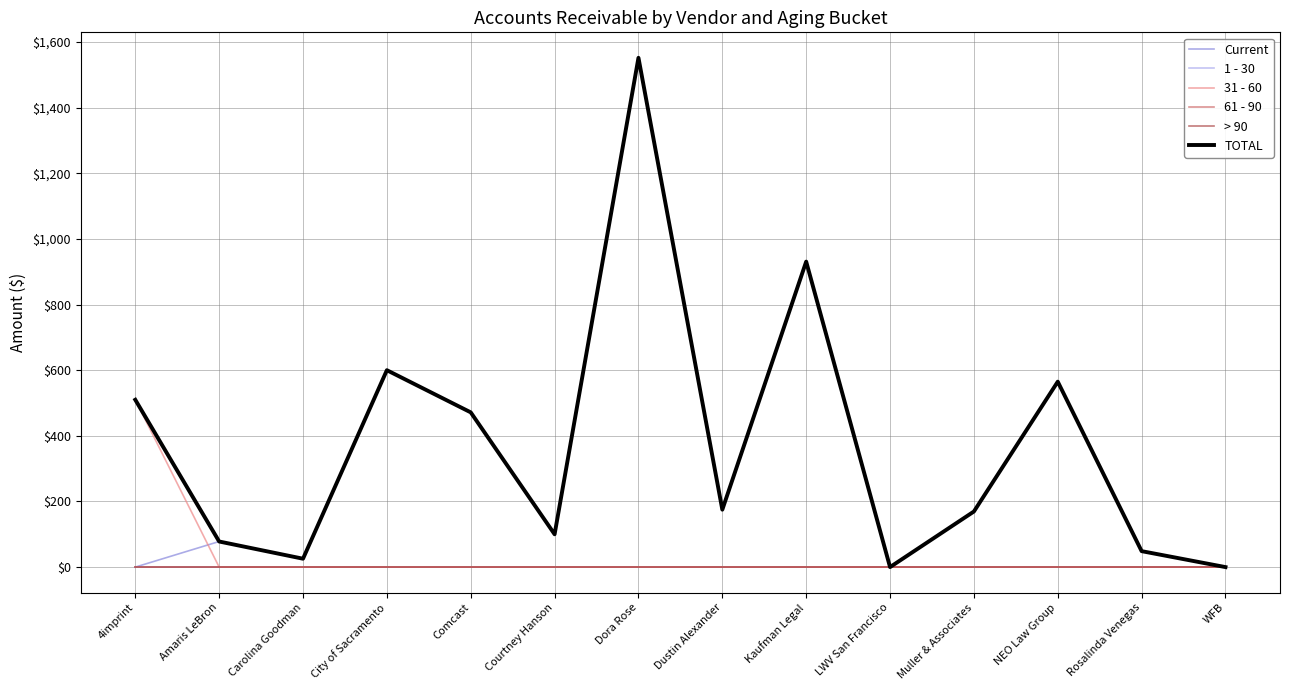

Does the chart have visible grid lines?

Yes